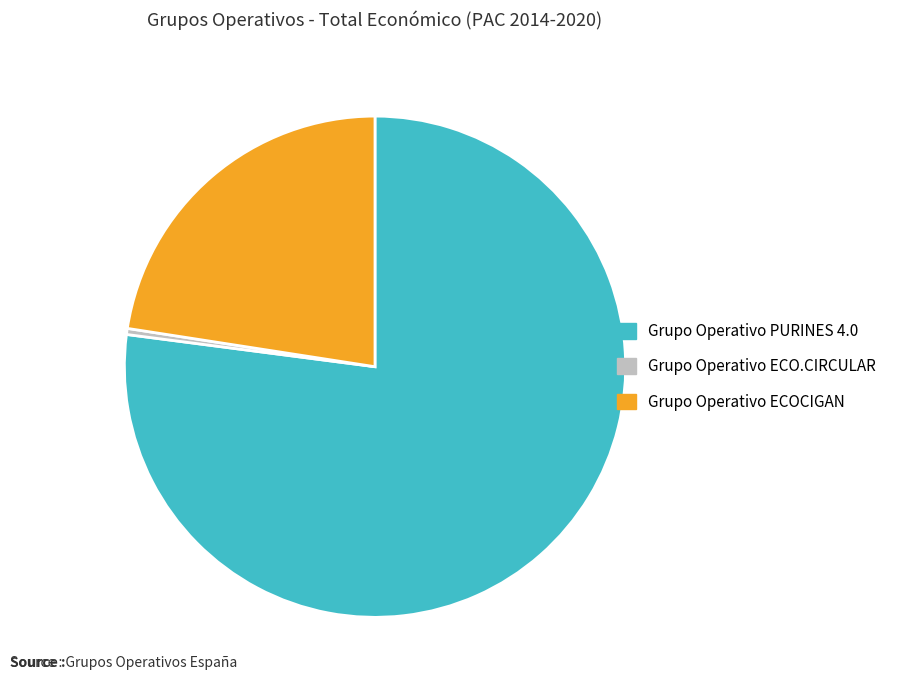

How many slices are in this pie chart?

3